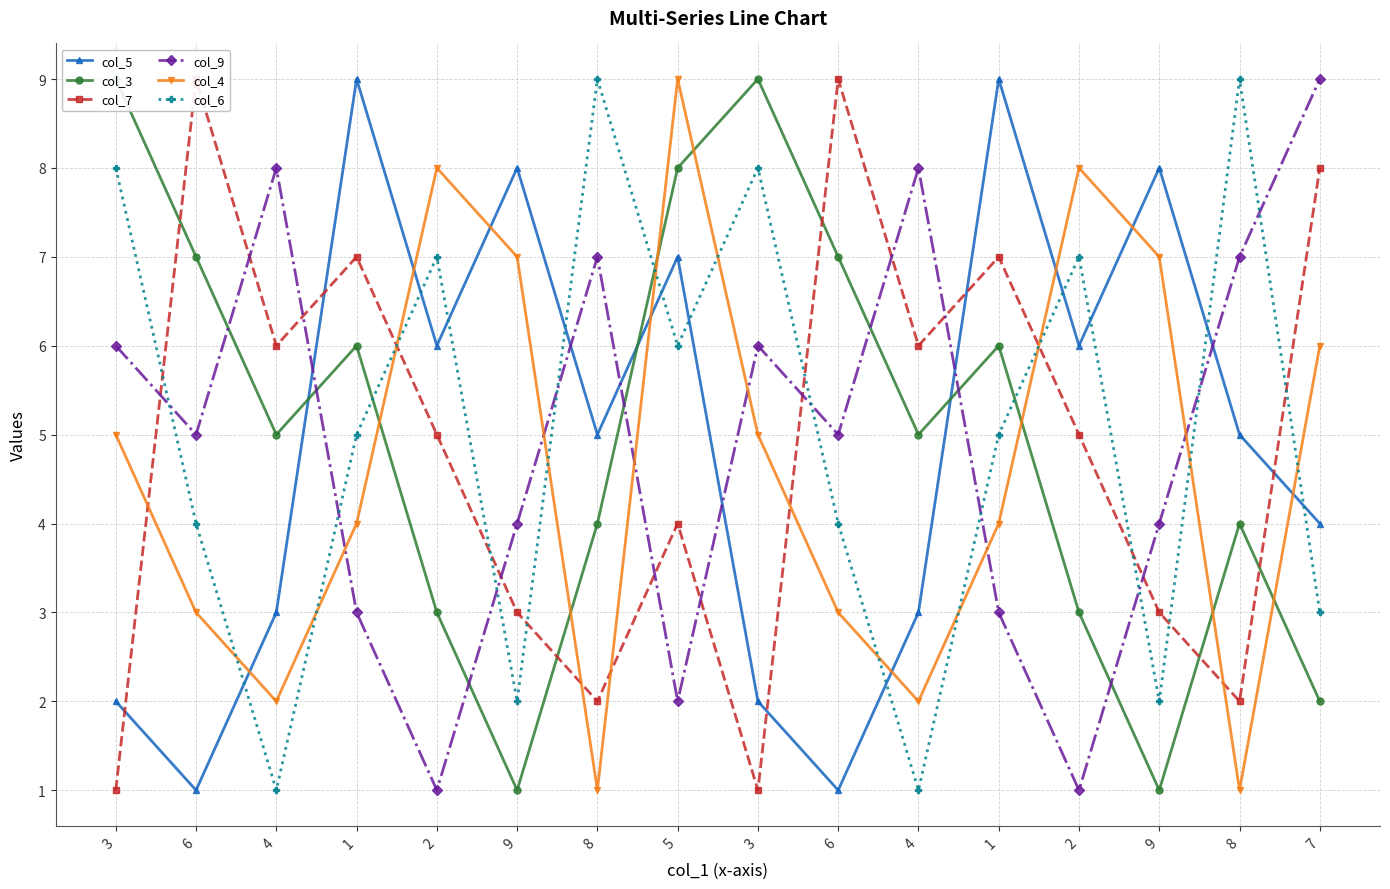

What is the average value of the col_5 series?

5